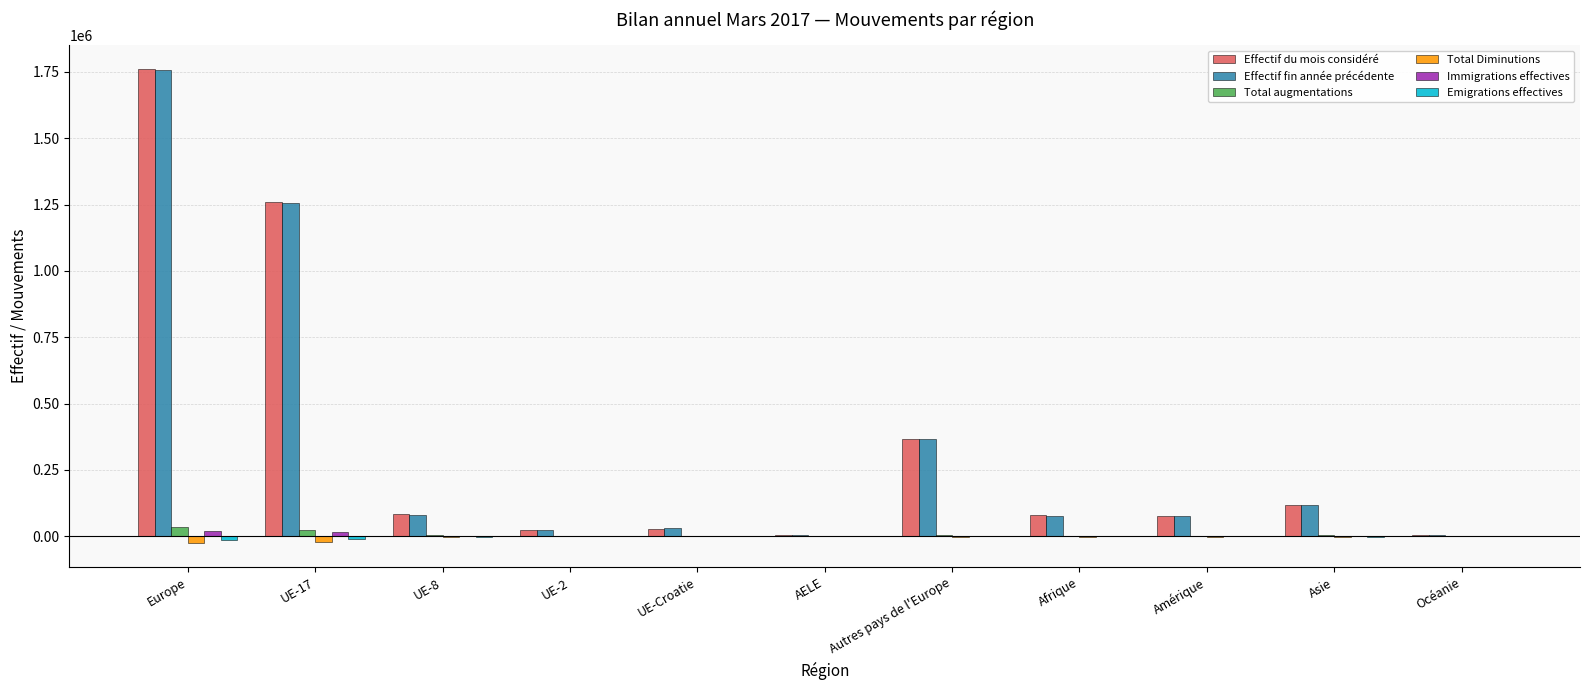

What is the maximum value shown in the chart?

1761704